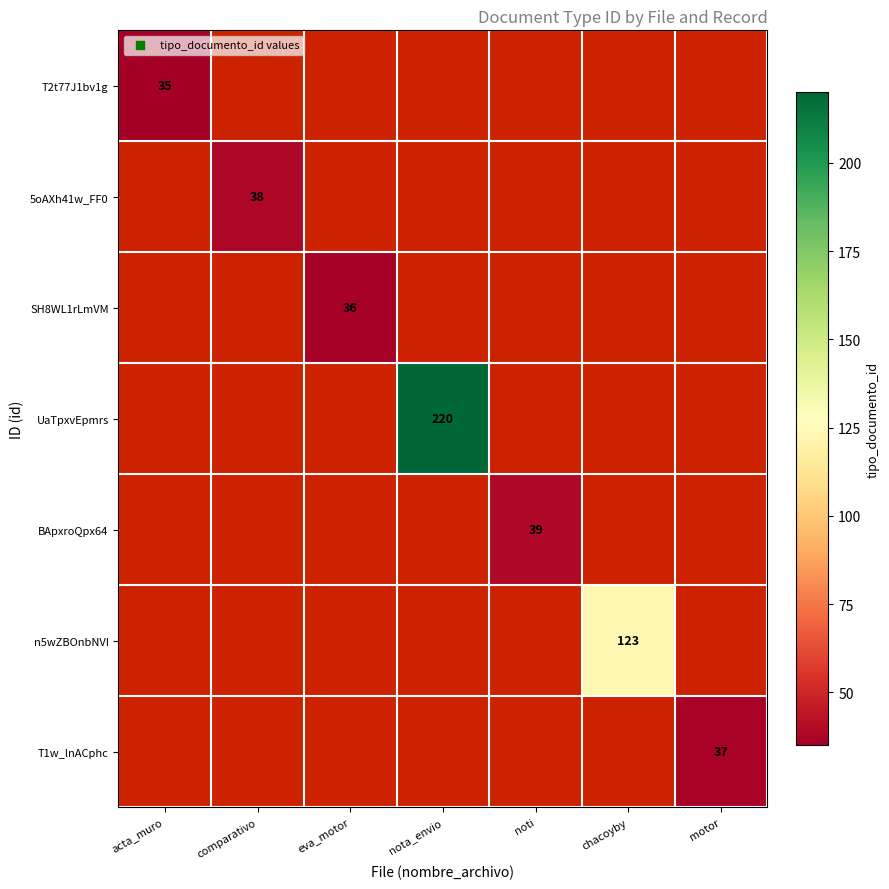

Which label corresponds to the largest value in the chart?

nota_envio